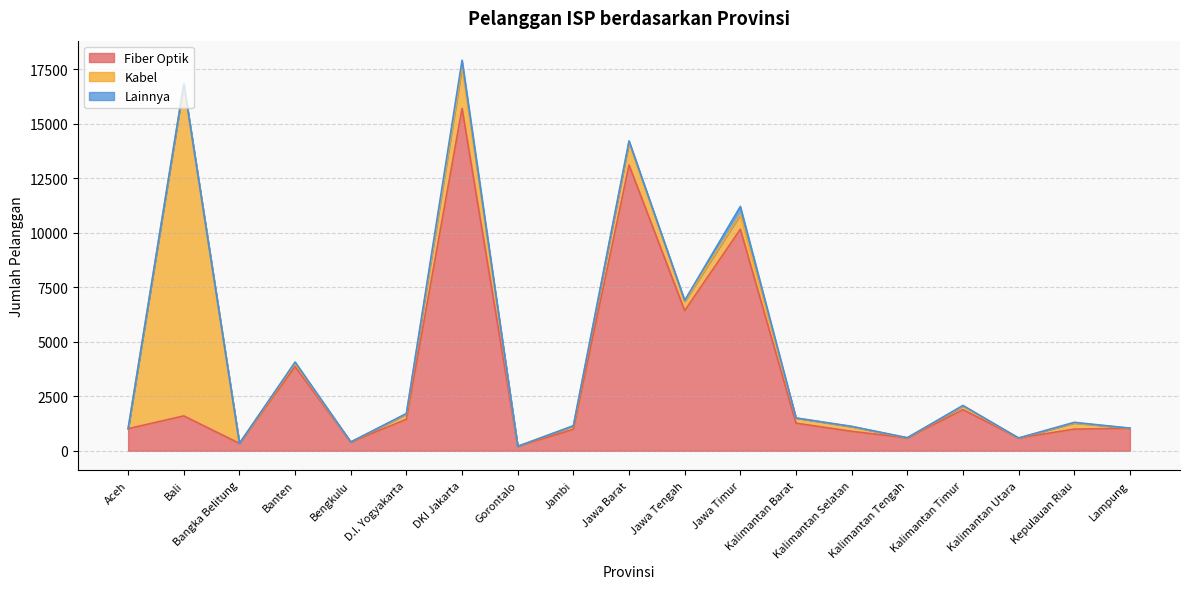

What is the total value across all series at Kalimantan Utara?

588